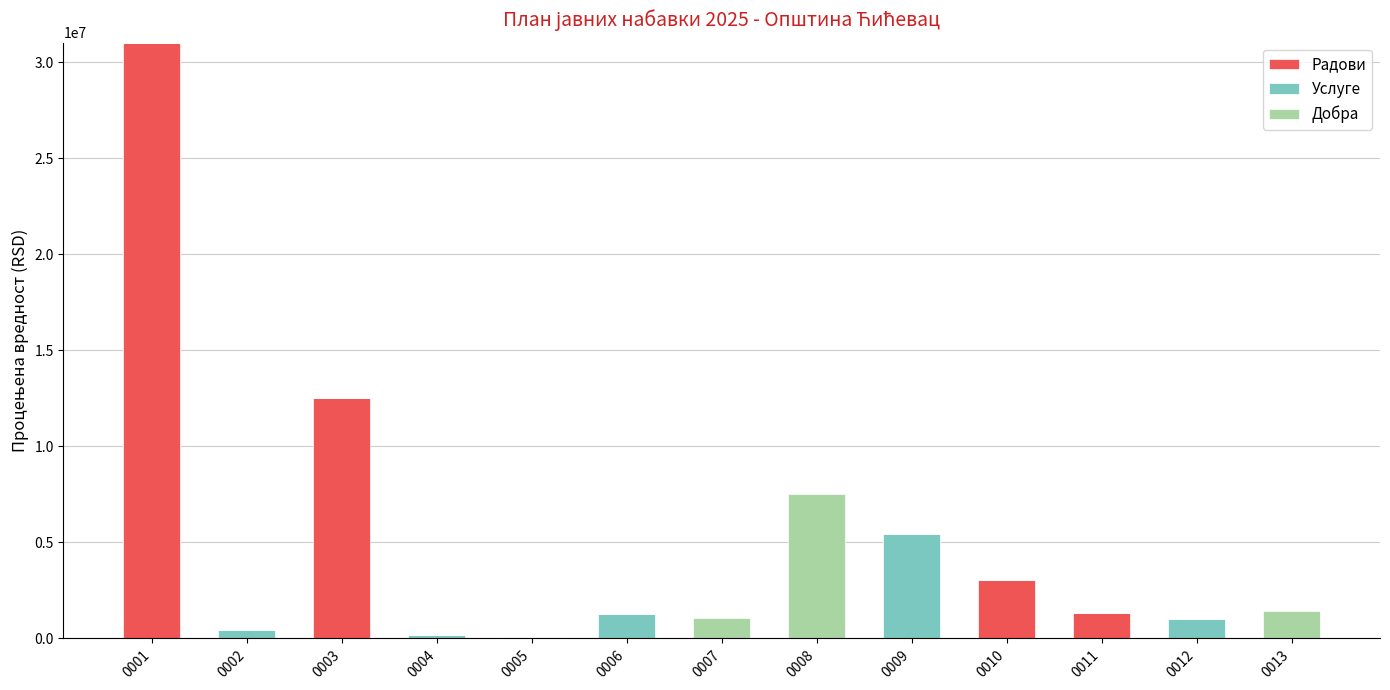

What is the total value across all series at 0008?

7500000.0